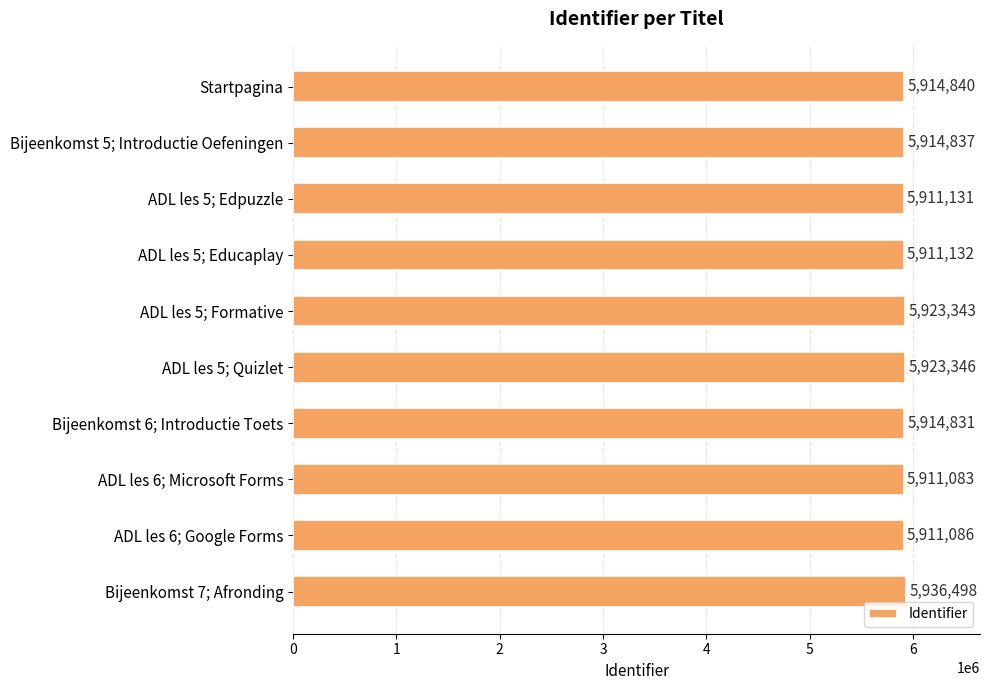

Is it true that the value at ADL les 5; Quizlet is 1348216?

False